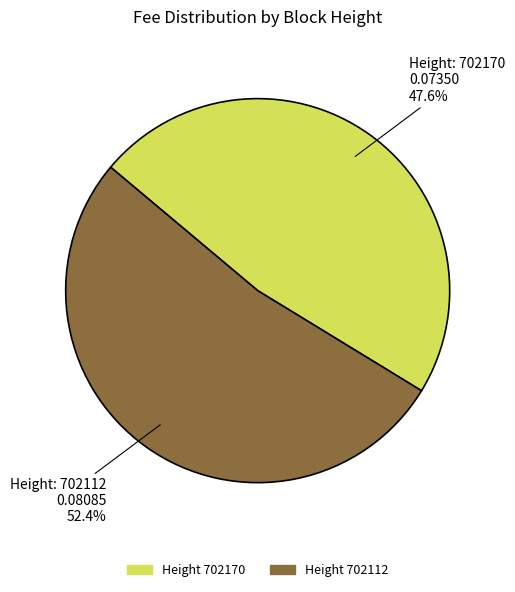

Is there any slice that represents more than half of the pie?

Yes